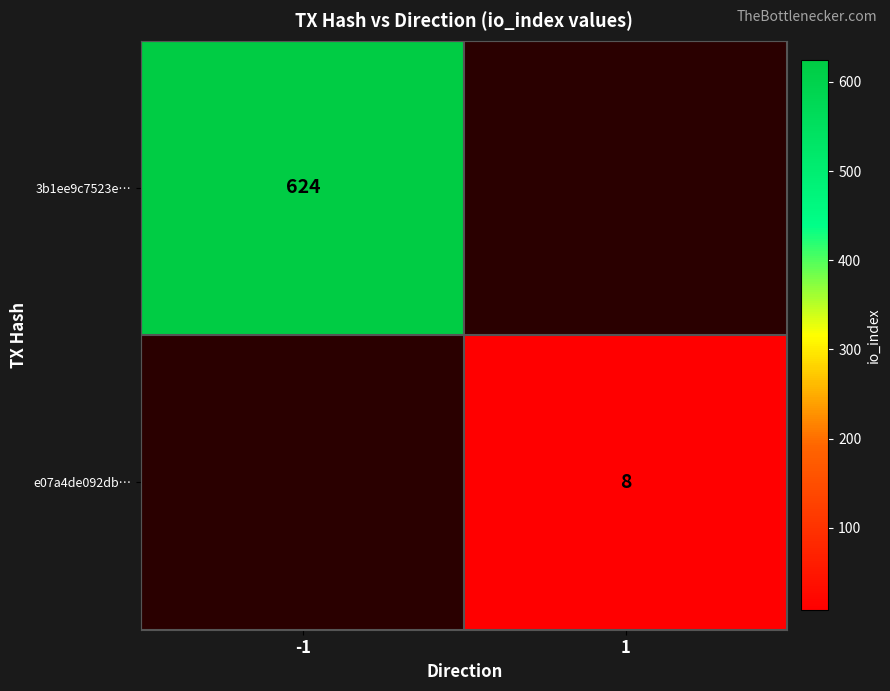

True or false: e07a4de092db… has a value of 8 at 1.

True